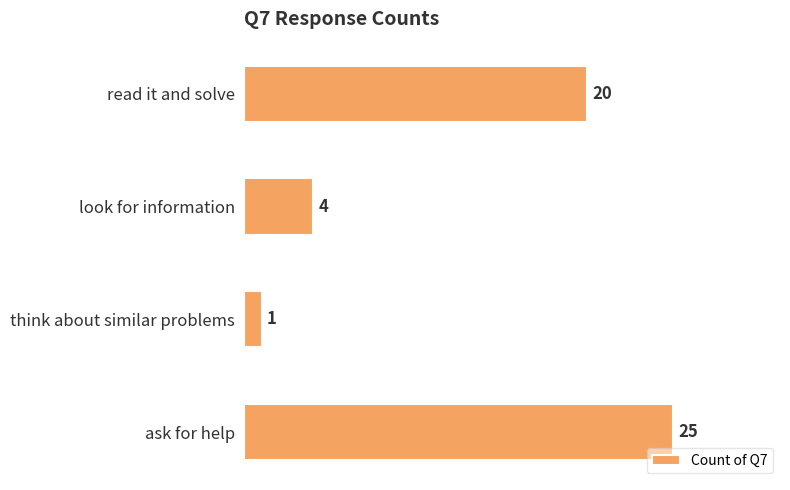

What is the value of the 1st bar from the top?

20